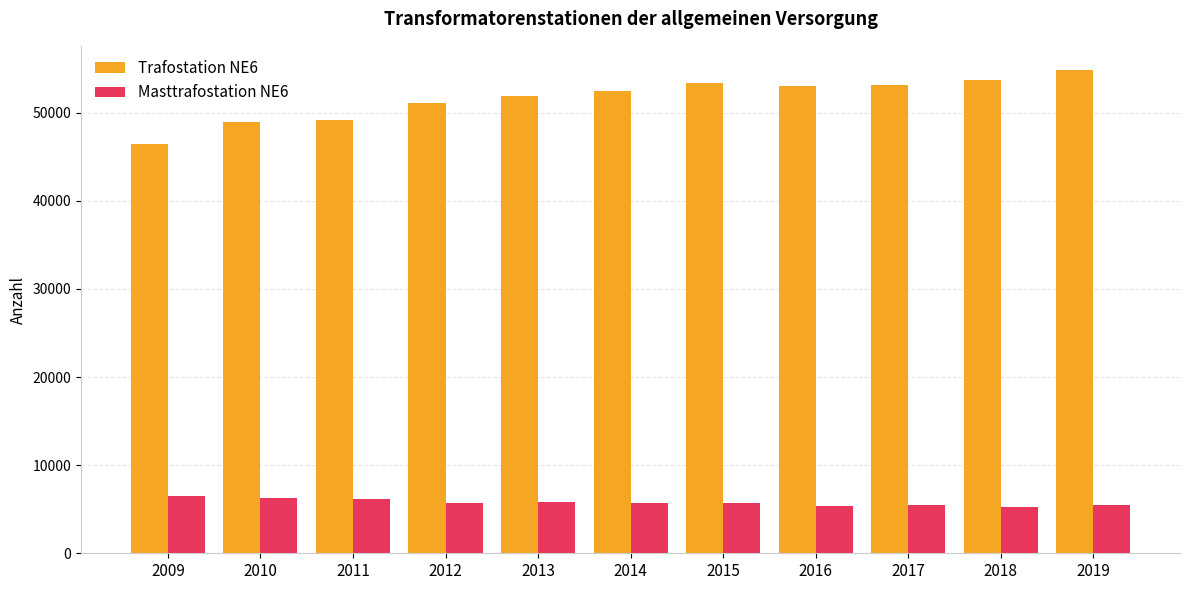

At which category is the sum across all series the highest?

2019